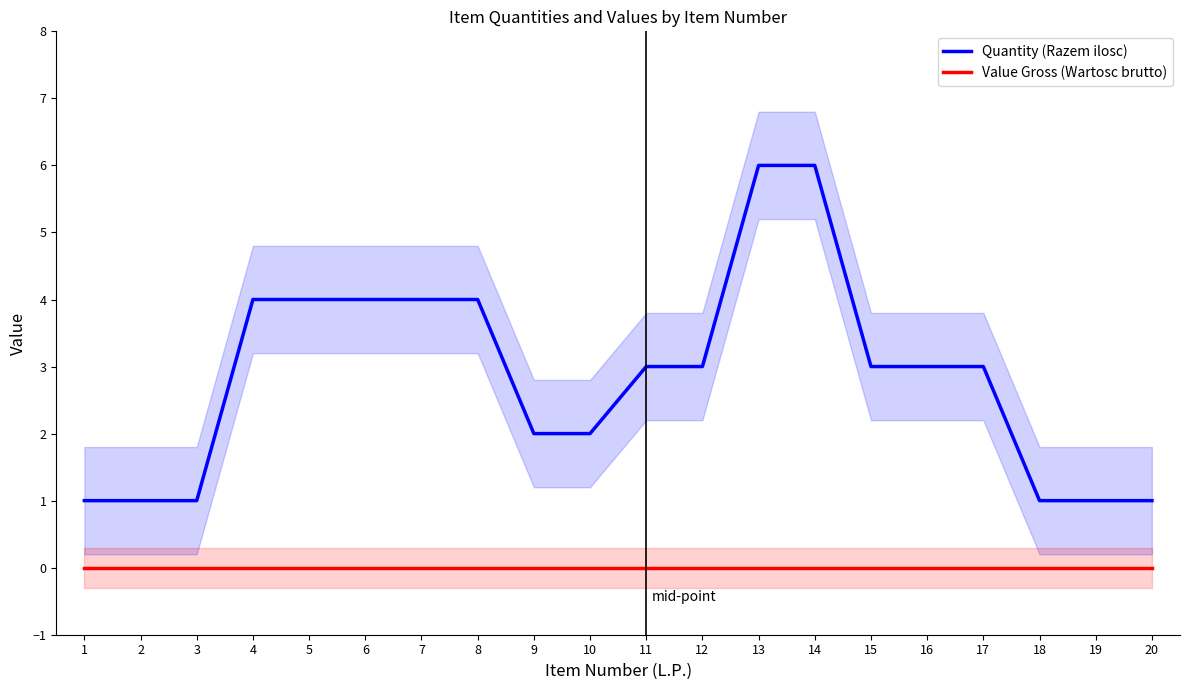

Rank the series by their average value, from highest to lowest.

Quantity (Razem ilosc), Value Gross (Wartosc brutto)